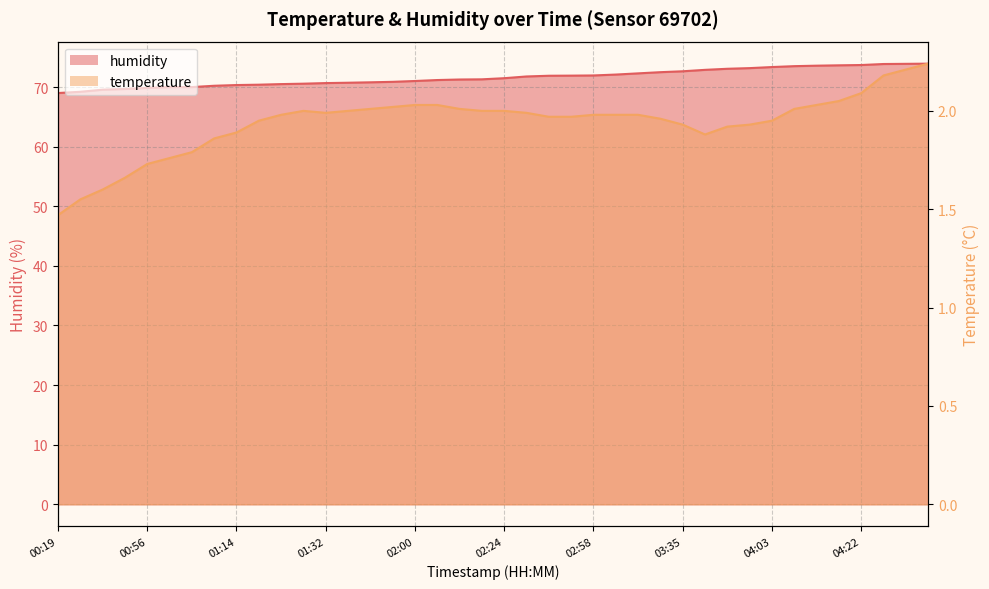

What is the smallest value displayed?

1.5